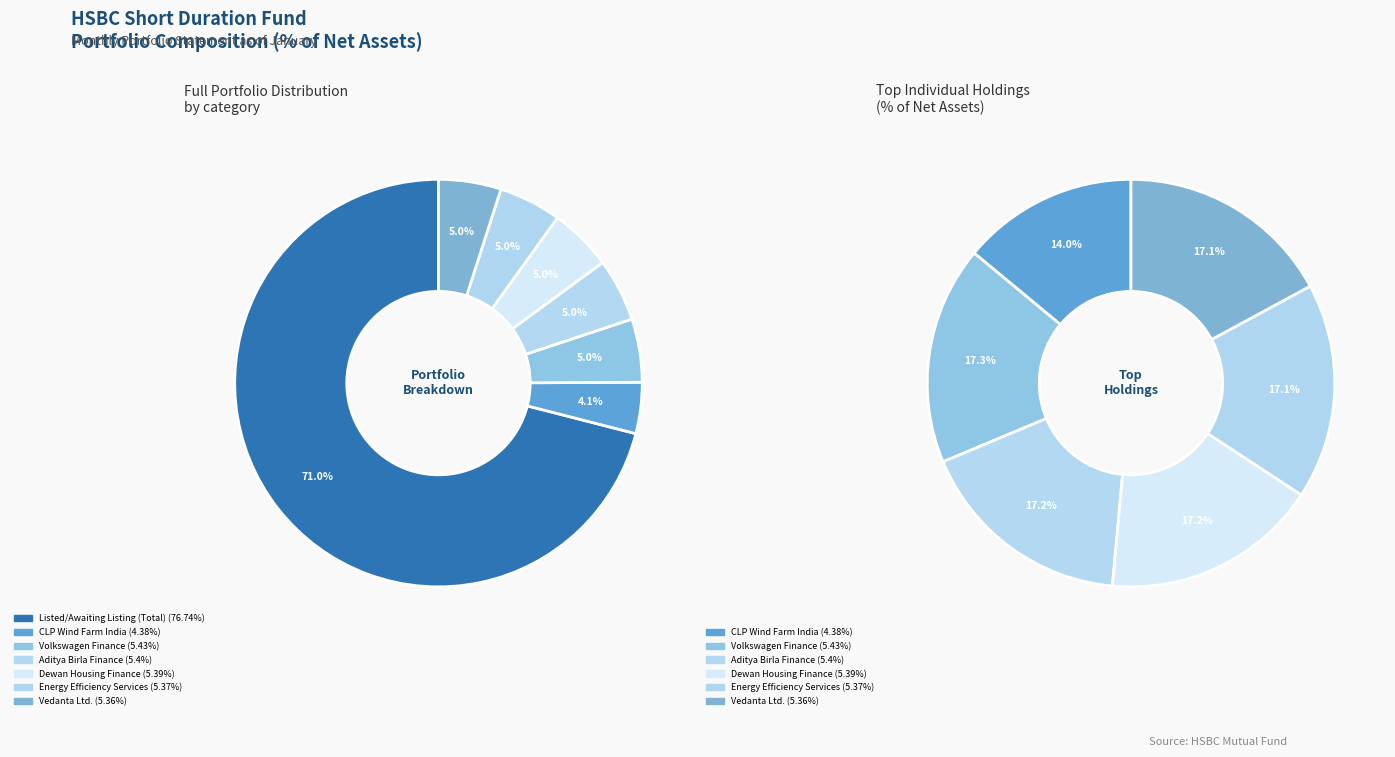

To the nearest percent, what is the combined percentage of CLP Wind Farm India and Vedanta Ltd.?

9%